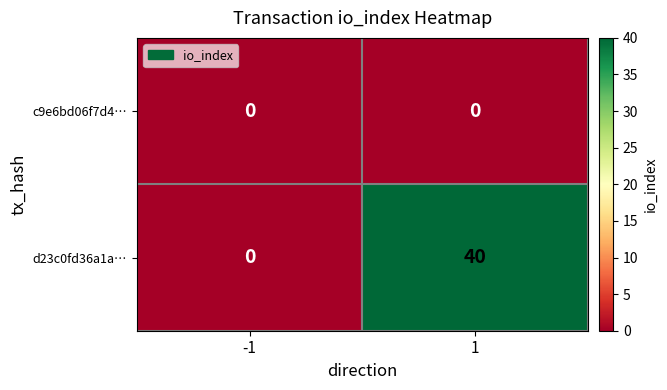

The d23c0fd36a1a… series shows 26 at 1. True or false?

False